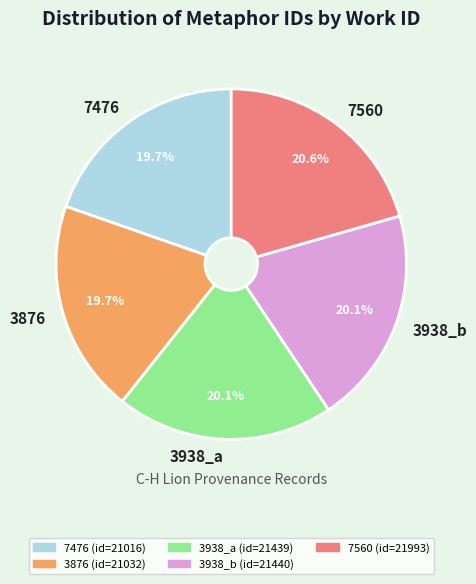

To the nearest percent, what is the difference between the largest and smallest slice percentages?

1%